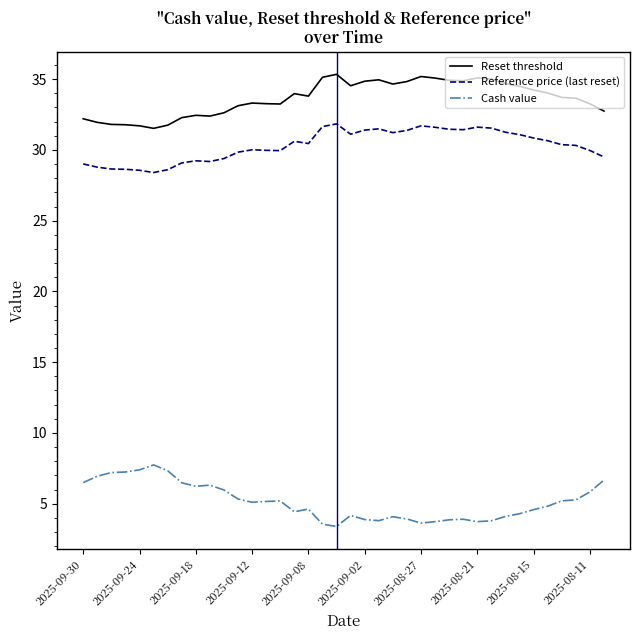

Does the chart display data point markers on the line(s)?

No